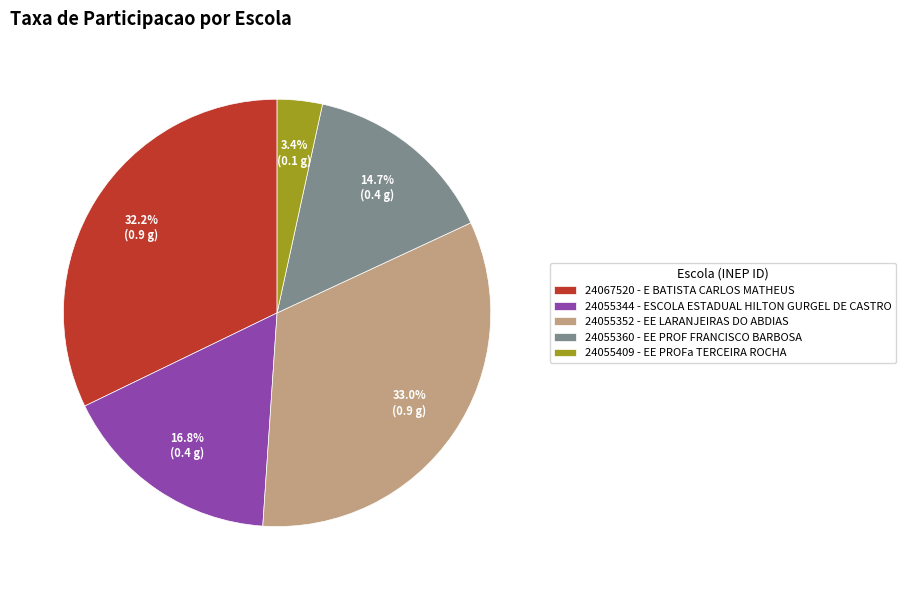

Between 24055352 - EE LARANJEIRAS DO ABDIAS and 24067520 - E BATISTA CARLOS MATHEUS, which is larger?

24055352 - EE LARANJEIRAS DO ABDIAS